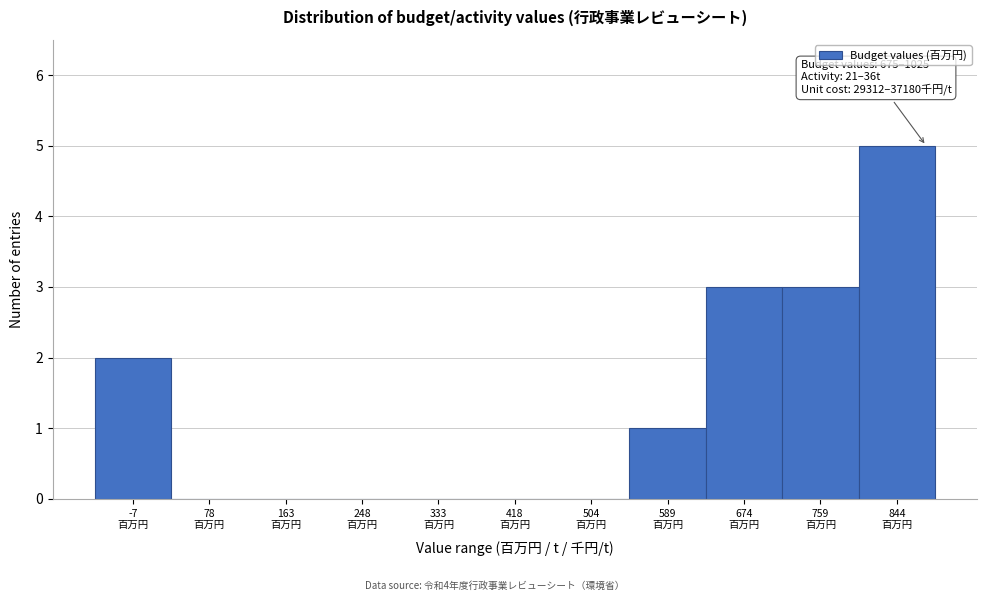

What is the maximum value shown in the chart?

5